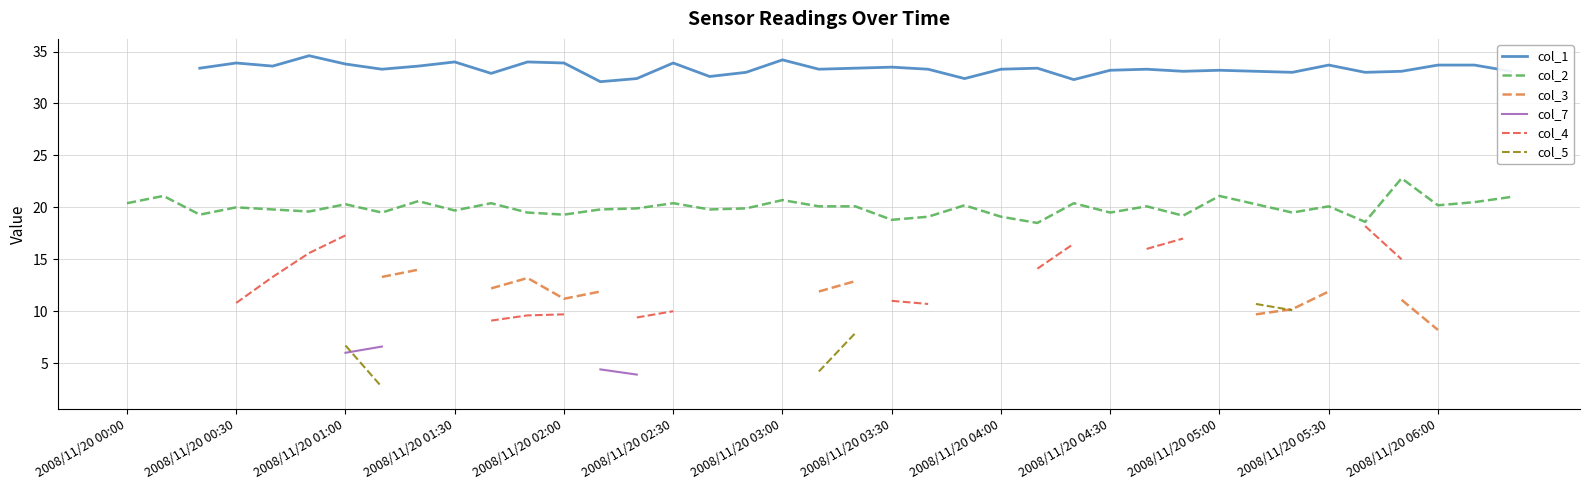

The value of col_2 at 2008/11/20 05:30 is 20.1. True or false?

True